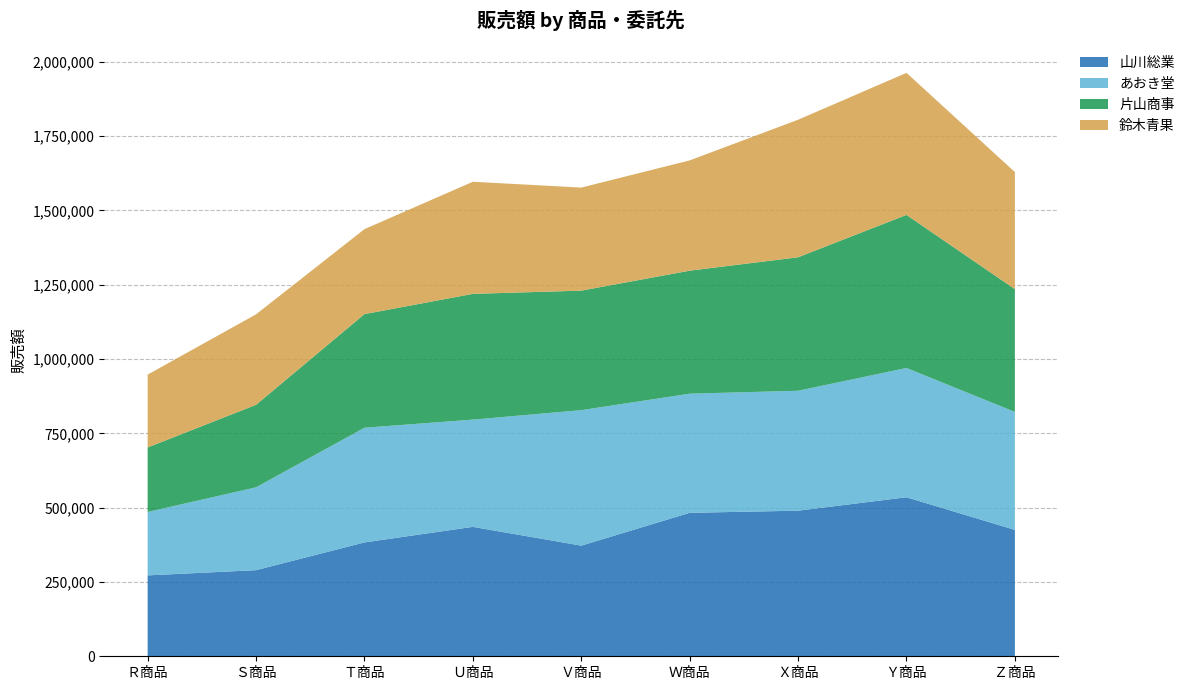

Reading right to left, what are all the values shown in this chart?

山川総業: Ｚ商品=425210	Ｙ商品=535000	Ｘ商品=489850	Ｗ商品=482670	Ｖ商品=372240	Ｕ商品=435420	Ｔ商品=383040	Ｓ商品=289750	Ｒ商品=272160
あおき堂: Ｚ商品=396930	Ｙ商品=435000	Ｘ商品=403520	Ｗ商品=400830	Ｖ商品=455840	Ｕ商品=360800	Ｔ商品=385920	Ｓ商品=278770	Ｒ商品=213300
片山商事: Ｚ商品=413090	Ｙ商品=515000	Ｘ商品=449110	Ｗ商品=413850	Ｖ商品=402160	Ｕ商品=423120	Ｔ商品=382320	Ｓ商品=277550	Ｒ商品=217080
鈴木青果: Ｚ商品=393900	Ｙ商品=478000	Ｘ商品=462690	Ｗ商品=371070	Ｖ商品=346720	Ｕ商品=377200	Ｔ商品=285840	Ｓ商品=304390	Ｒ商品=245160